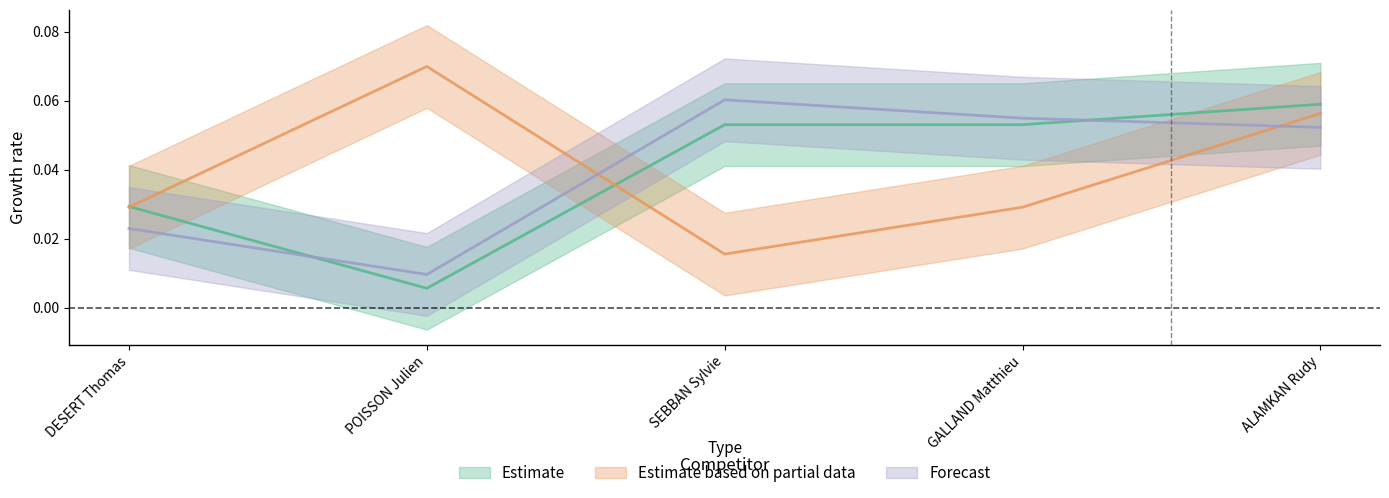

Reading left to right, what are all the values shown in this chart?

Estimate: DESERT Thomas=0.0	POISSON Julien=0.0	SEBBAN Sylvie=0.1	GALLAND Matthieu=0.1	ALAMKAN Rudy=0.1
Estimate based on partial data: DESERT Thomas=0.0	POISSON Julien=0.1	SEBBAN Sylvie=0.0	GALLAND Matthieu=0.0	ALAMKAN Rudy=0.1
Forecast: DESERT Thomas=0.0	POISSON Julien=0.0	SEBBAN Sylvie=0.1	GALLAND Matthieu=0.1	ALAMKAN Rudy=0.1